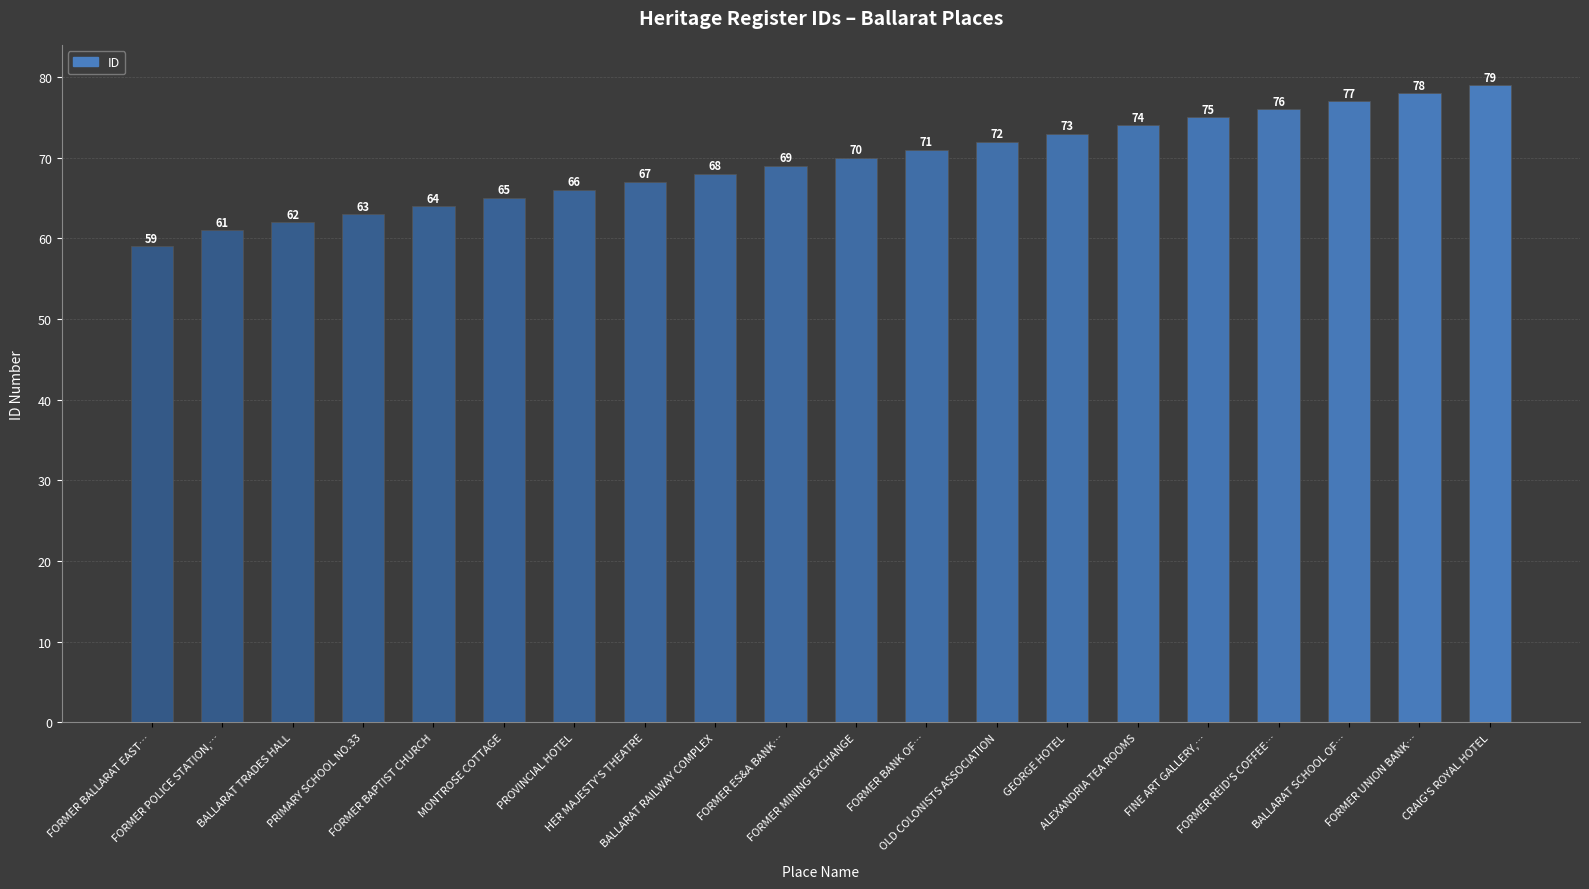

Between PRIMARY SCHOOL NO.33 and PROVINCIAL HOTEL, which is larger?

PROVINCIAL HOTEL